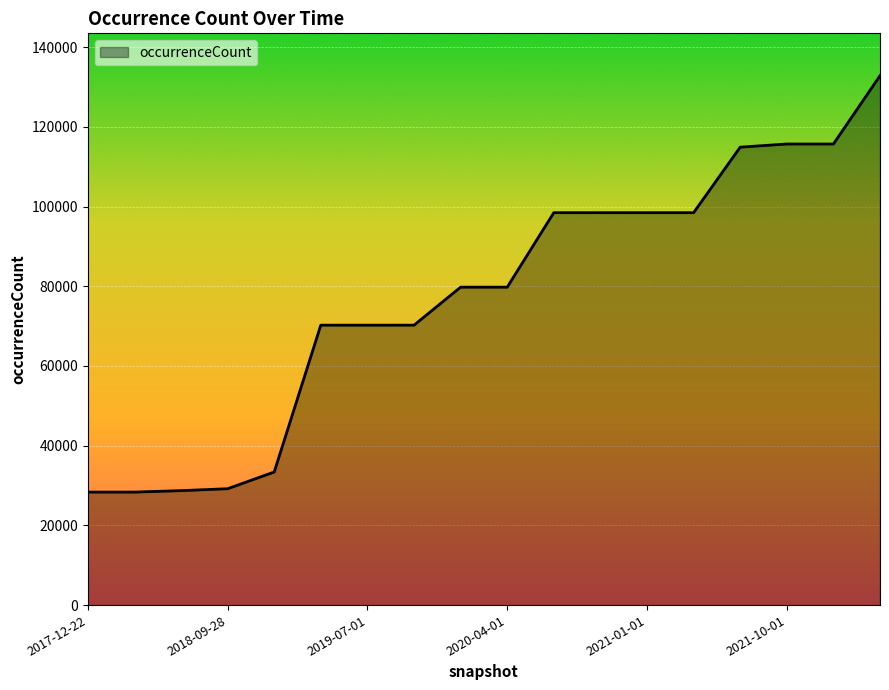

What is the minimum value shown in the chart?

28357